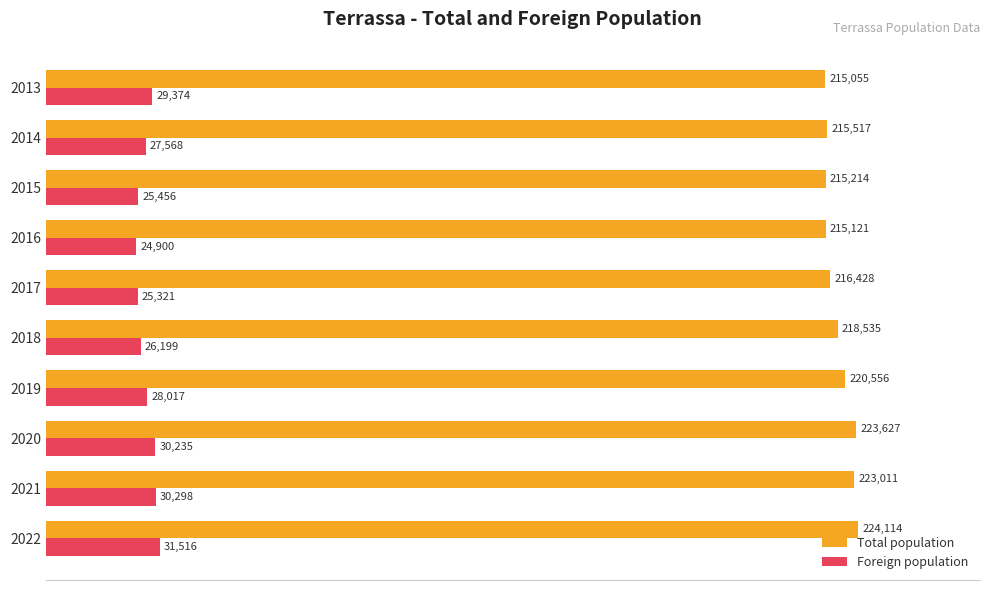

What are all the series names shown in the legend?

Total population, Foreign population